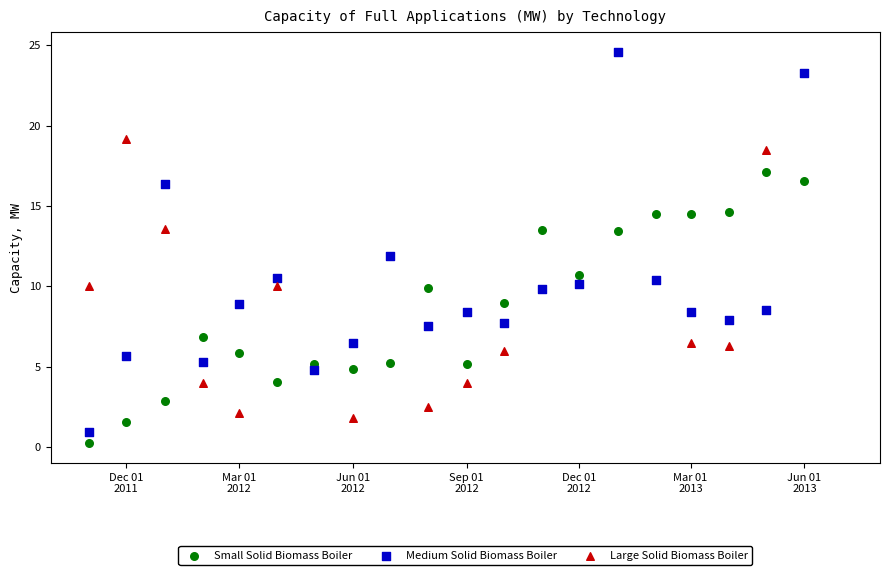

Which series has the largest Y range (max minus min)?

Medium Solid Biomass Boiler